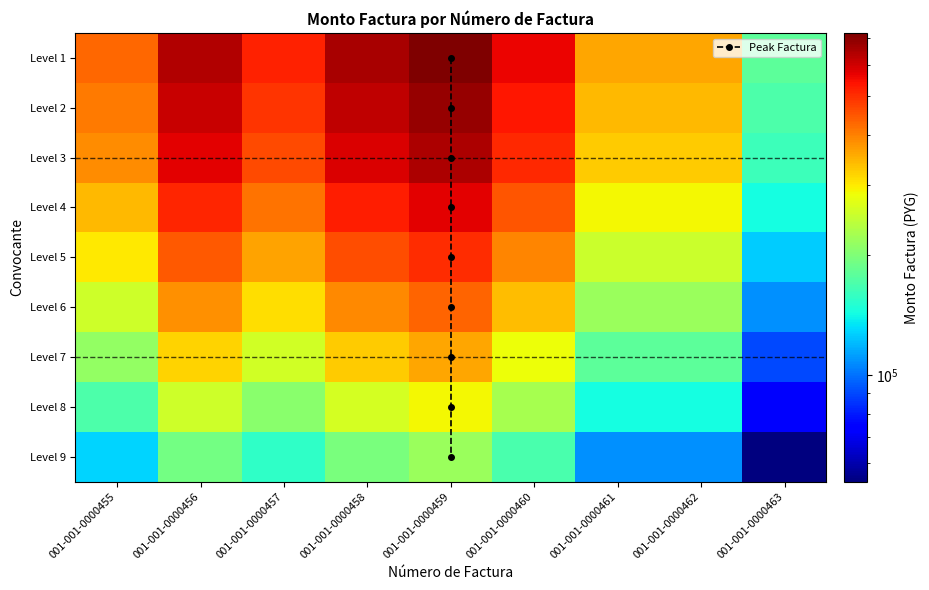

Is the value of Level 6 at 001-001-0000455 greater than the value of Level 7 at 001-001-0000455?

Yes